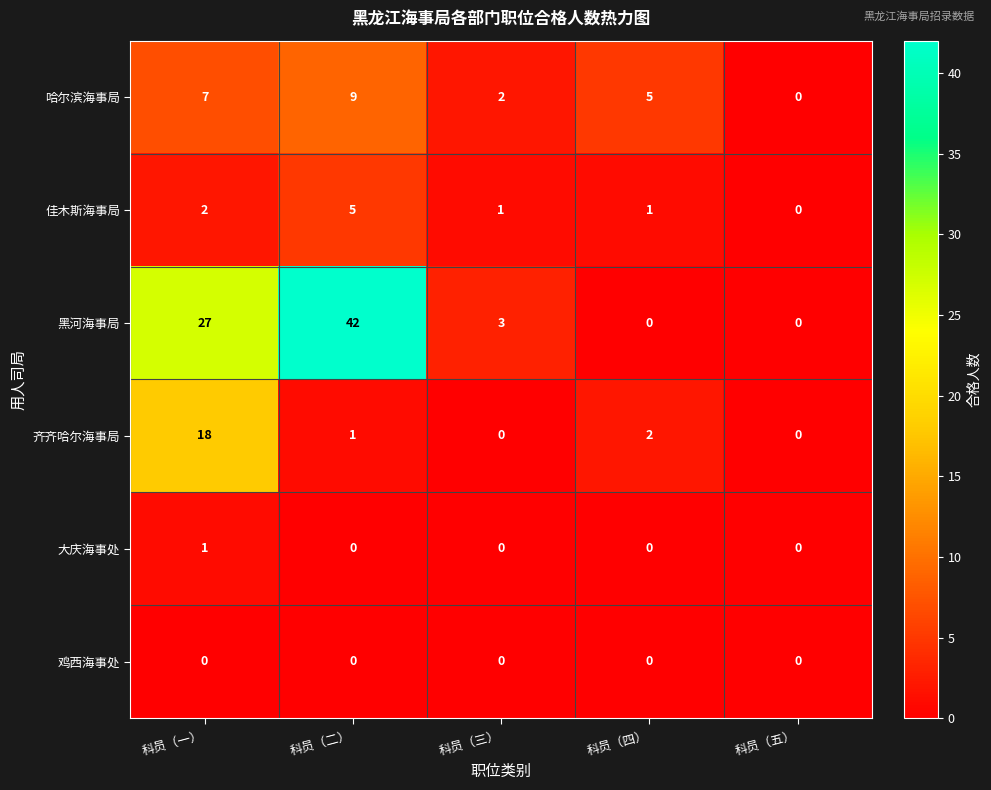

What is the sum of the 哈尔滨海事局 values at 科员（二） and 科员（五）?

9